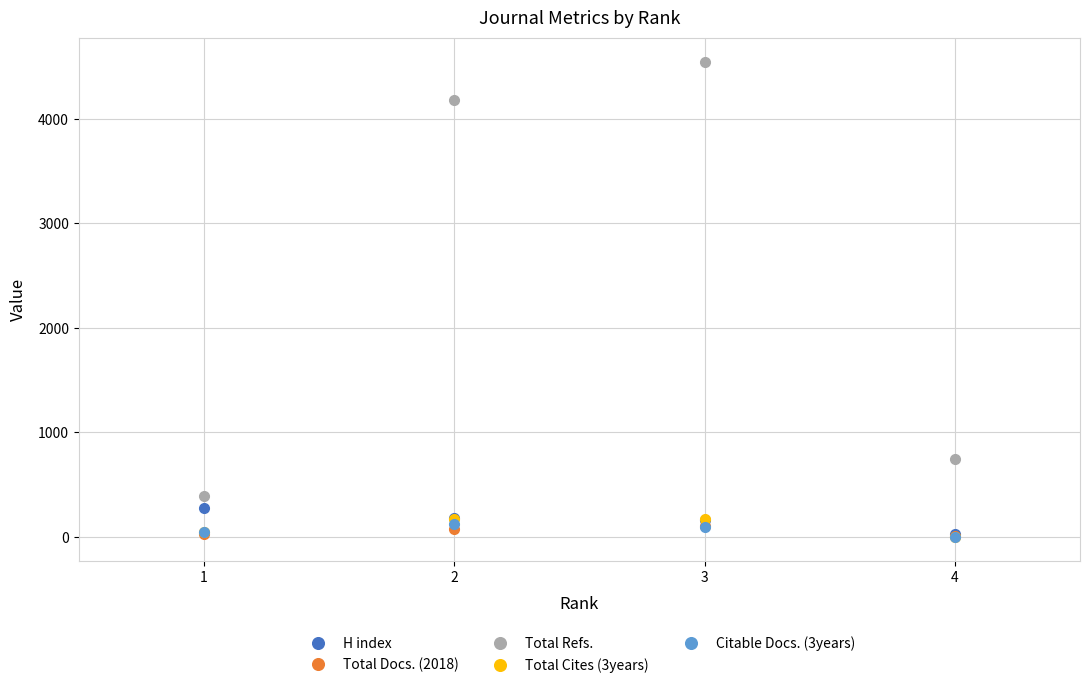

True or false: H index and Total Refs. cross at least once.

False